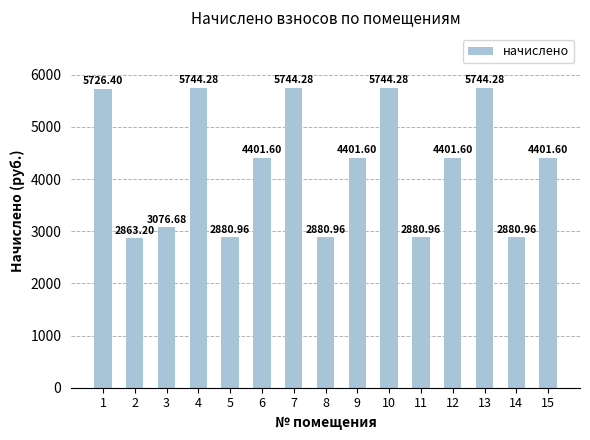

Reading right to left, extract all data points from this chart.

15=4401.6	14=2881.0	13=5744.3	12=4401.6	11=2881.0	10=5744.3	9=4401.6	8=2881.0	7=5744.3	6=4401.6	5=2881.0	4=5744.3	3=3076.7	2=2863.2	1=5726.4